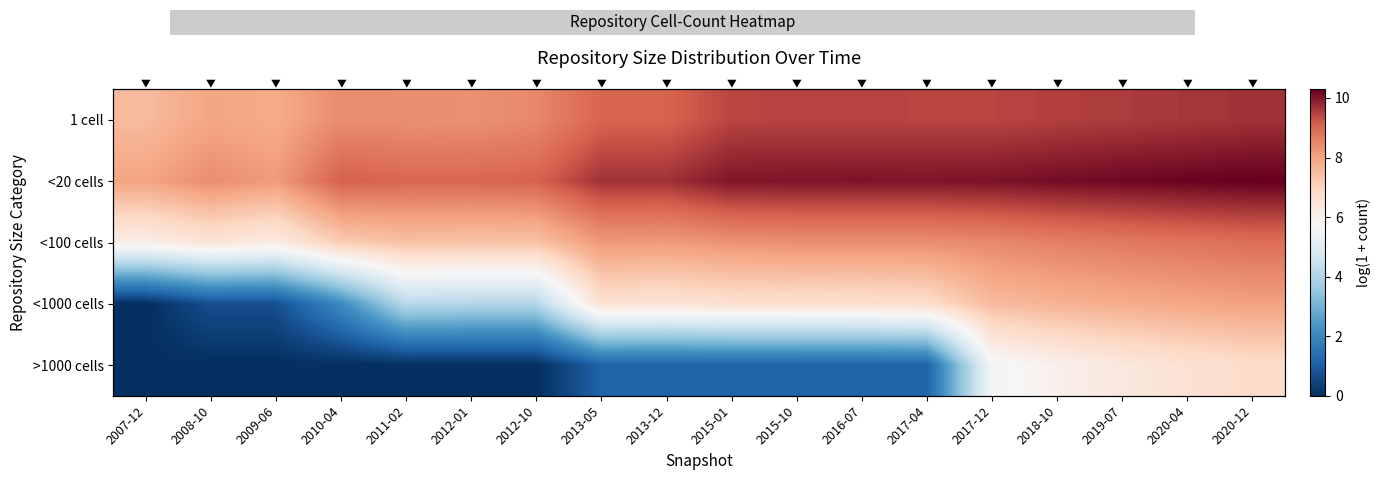

What is the total value across all series at 2020-04?

43.1